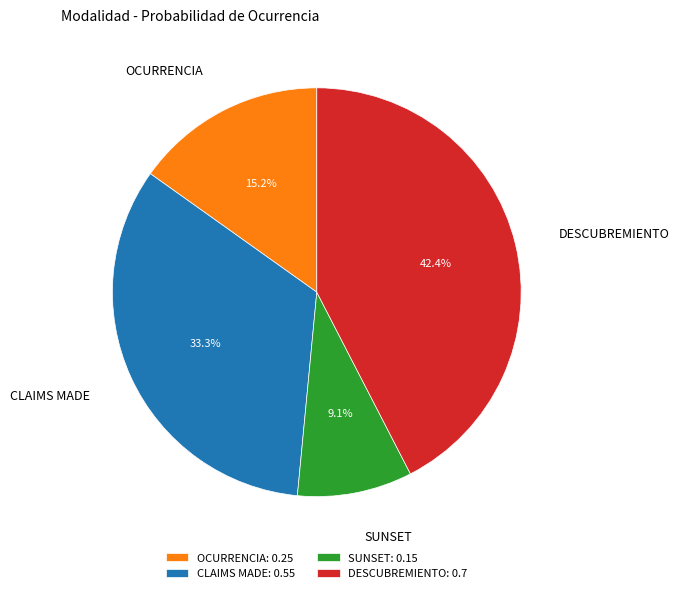

True or false: CLAIMS MADE accounts for 27% of the total.

False